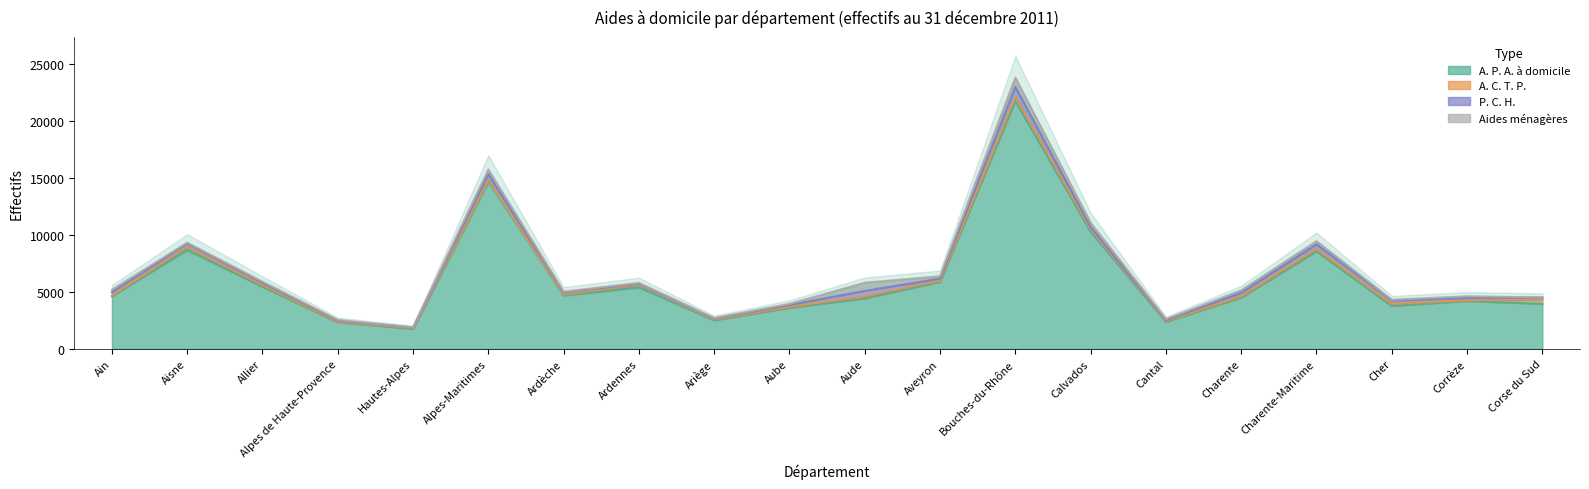

What is the sum of all P. C. H. values?

5093.5